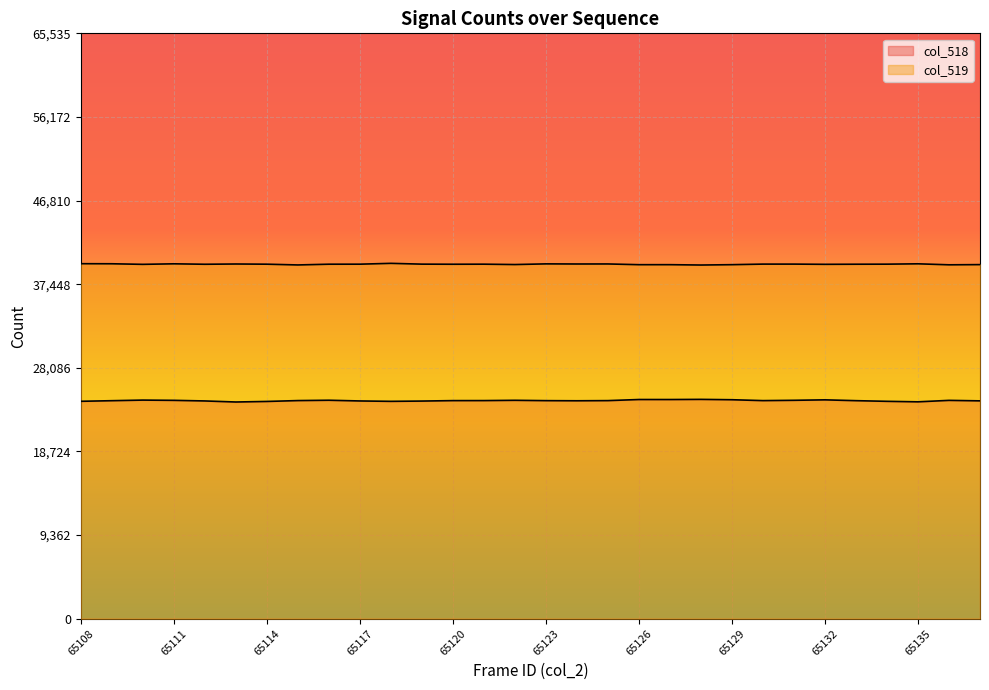

The col_519 series shows 62277 at 65110. True or false?

False